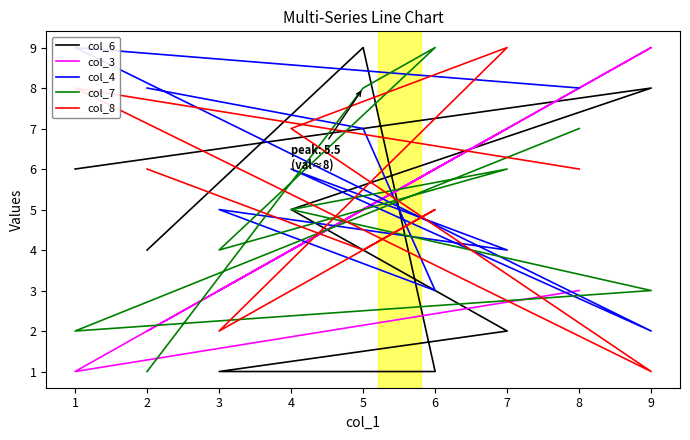

Which has a higher value, 6 or 2?

6